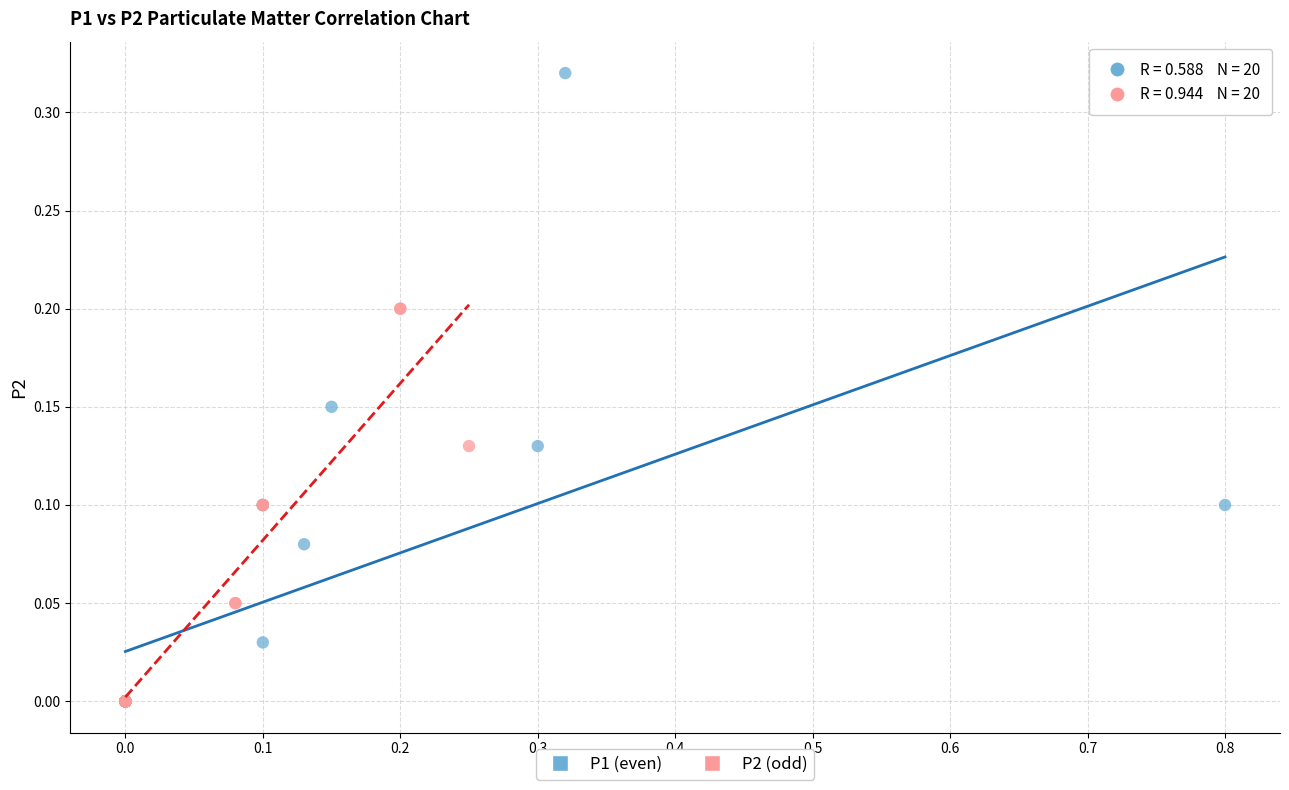

Which series contains the highest Y value?

P1 (even)